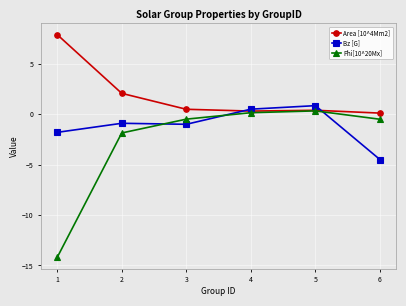

Which category has the lowest value in the Area [10^4Mm2] series?

6